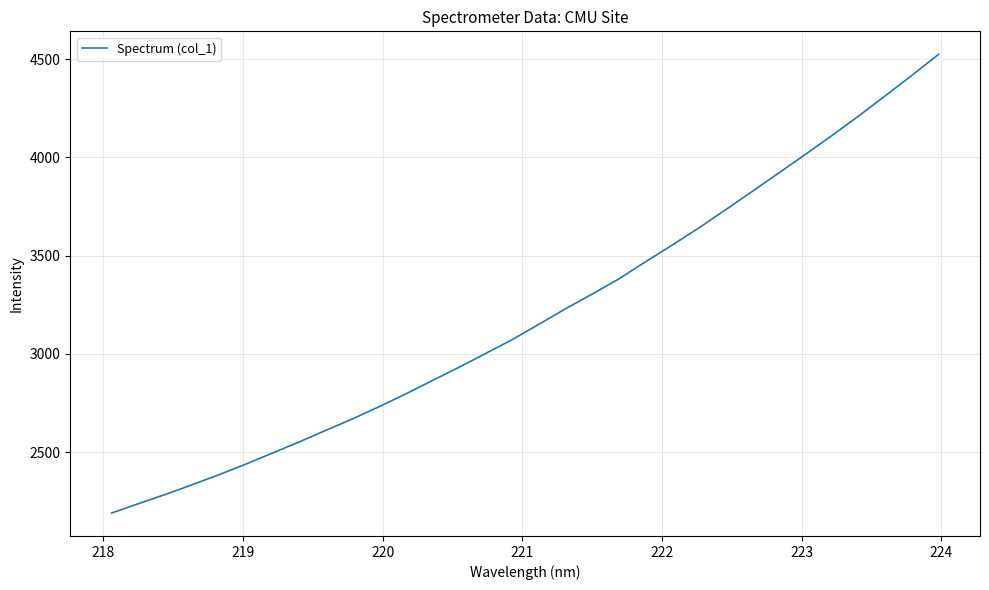

What is the maximum value shown in the chart?

4524.3